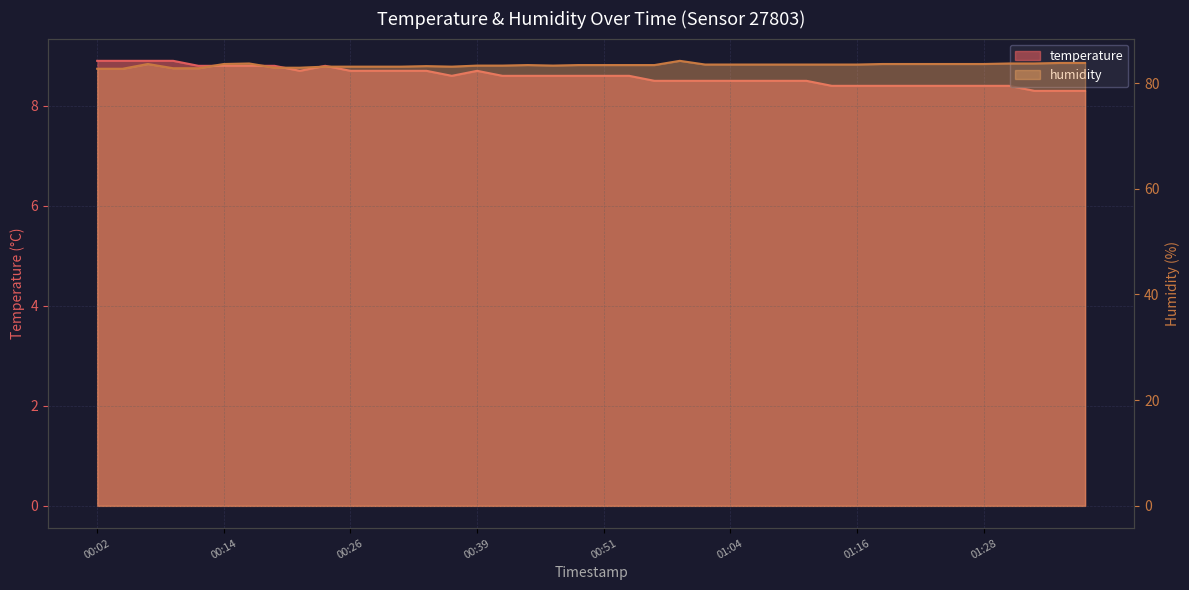

List the labels in order of humidity value, smallest first.

00:02, 00:04, 00:09, 00:12, 00:19, 00:22, 00:24, 00:26, 00:29, 00:31, 00:36, 00:34, 00:39, 00:41, 00:46, 00:44, 00:49, 00:51, 00:54, 00:56, 01:01, 01:04, 01:06, 01:08, 01:11, 01:13, 01:16, 00:07, 00:14, 01:18, 01:21, 01:23, 01:26, 01:28, 00:17, 01:31, 01:33, 01:36, 01:38, 00:59